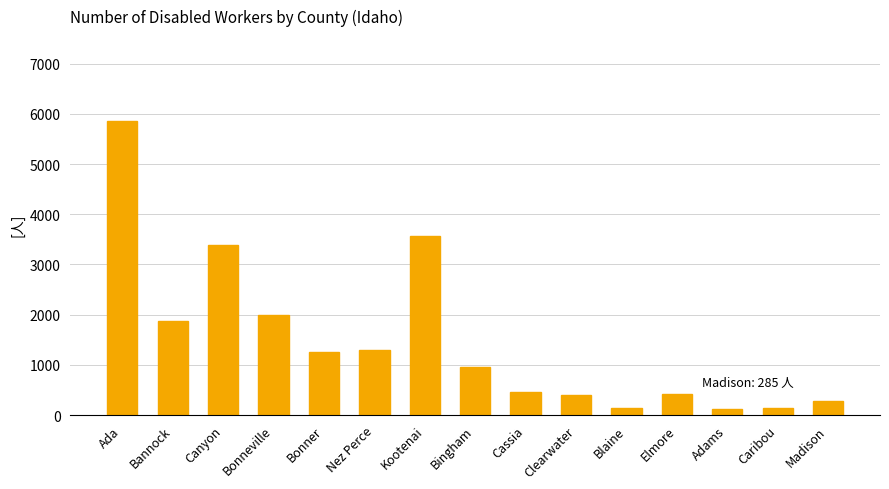

Between Clearwater and Bingham, which is larger?

Bingham